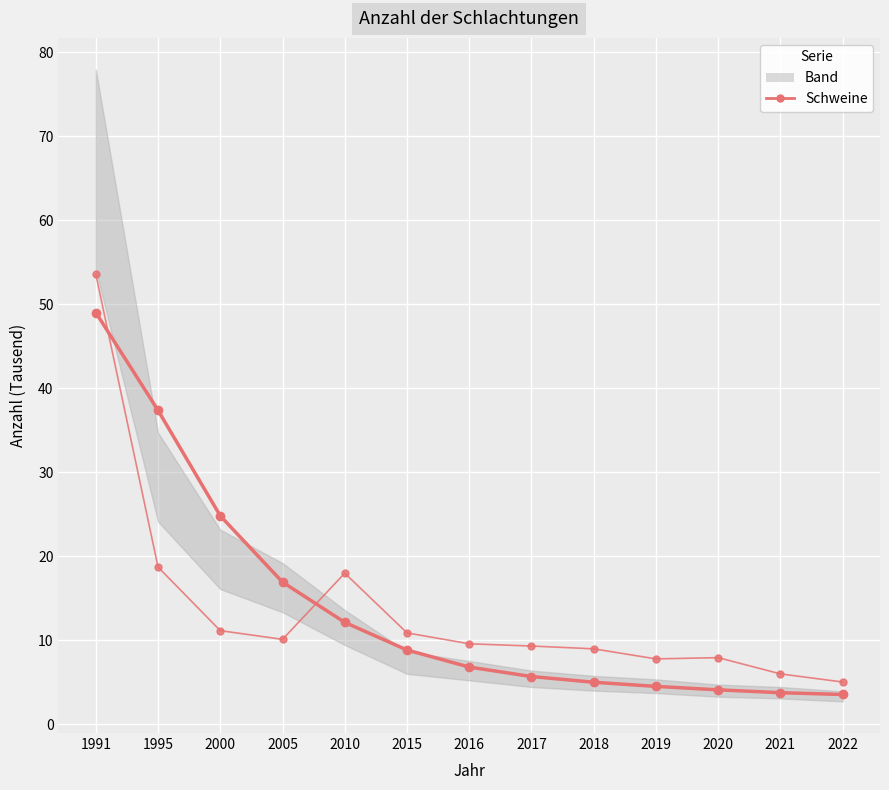

What is the average value of the Schweine series?

14.0